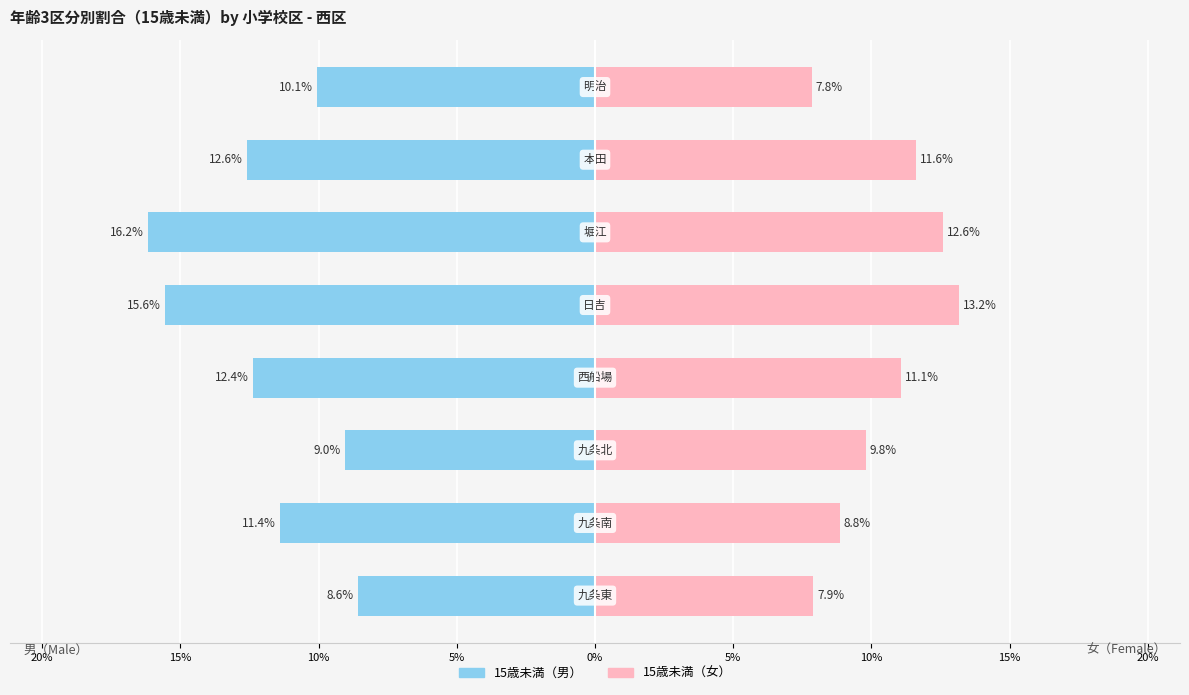

Is it true that 15歳未満（男） equals -12.4 at 5%?

True